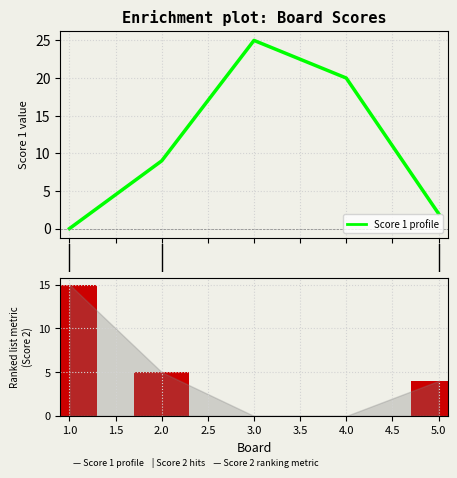

Rank the categories by Score 1 value from highest to lowest.

3, 4, 2, 5, 1